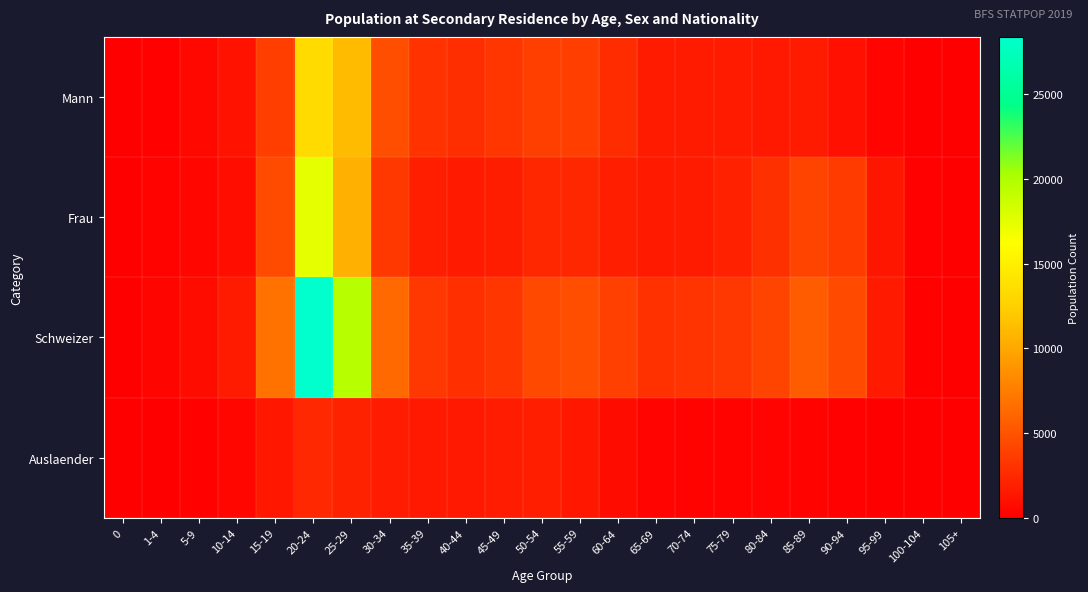

Which series has the largest total across all categories?

Schweizer